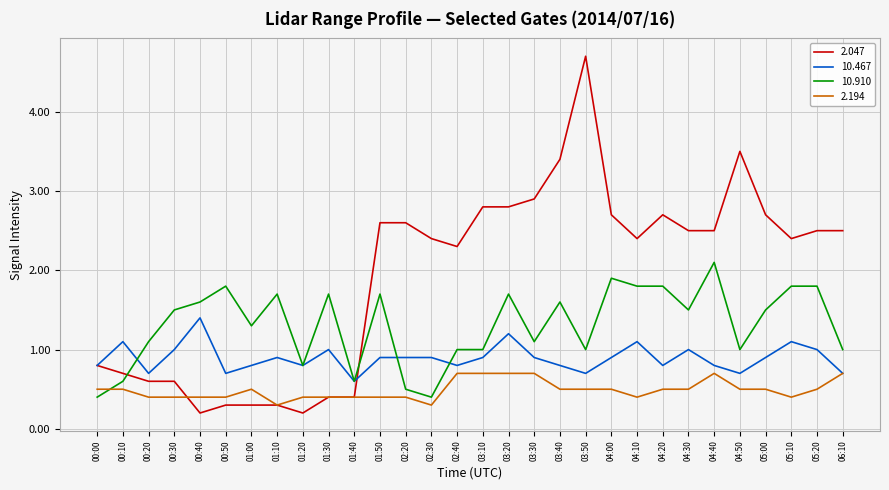

What is the maximum value for 2.194?

0.7